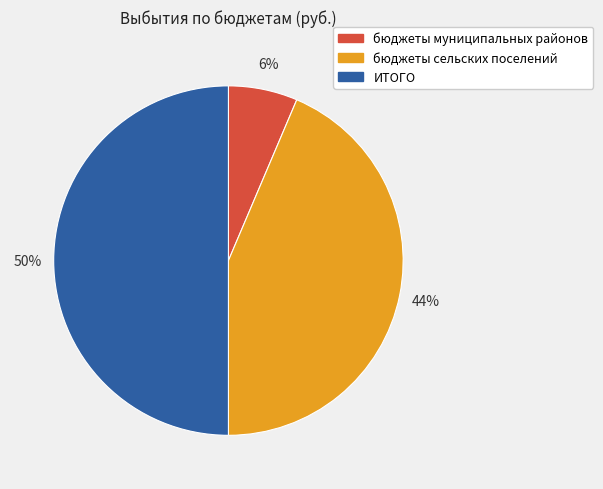

True or false: ИТОГО accounts for 36% of the total.

False